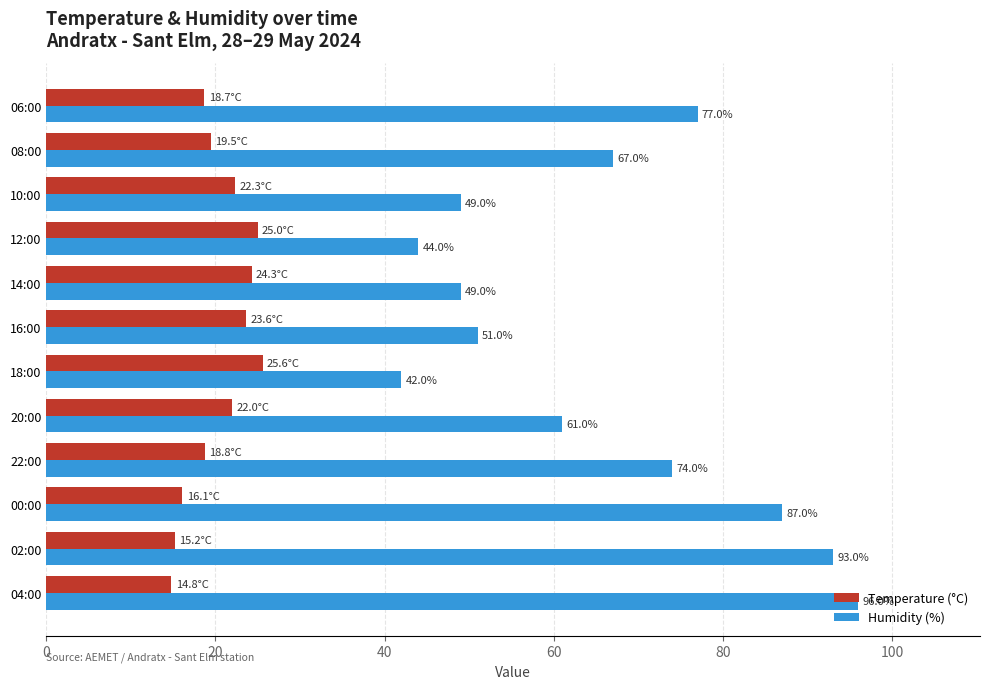

Which series has the largest range (max minus min)?

Humidity (%)